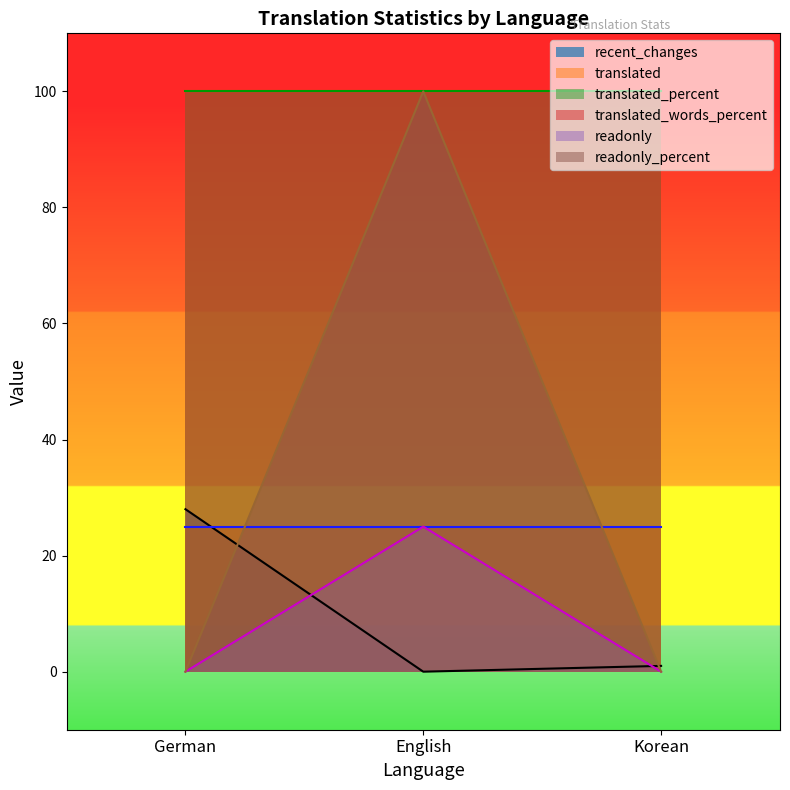

What is the maximum value for readonly_percent?

100